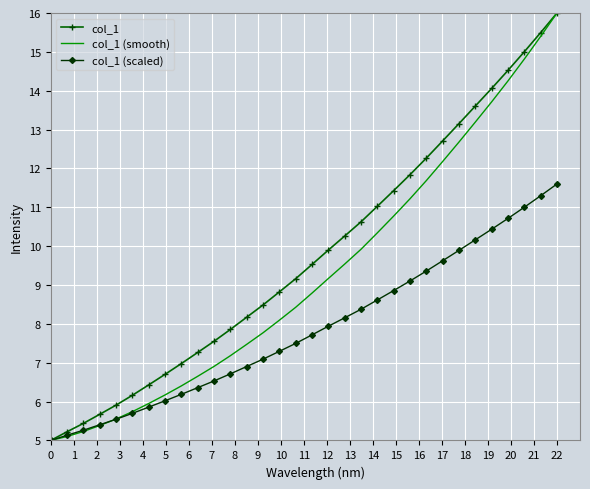

What are all the series names shown in the legend?

col_1, col_1 (smooth), col_1 (scaled)